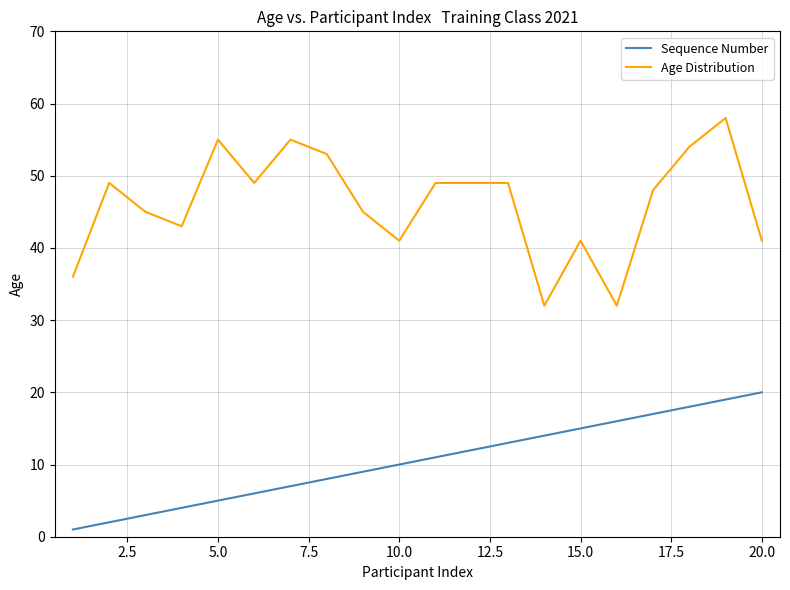

What is the difference between the maximum and minimum values in the Sequence Number series?

19